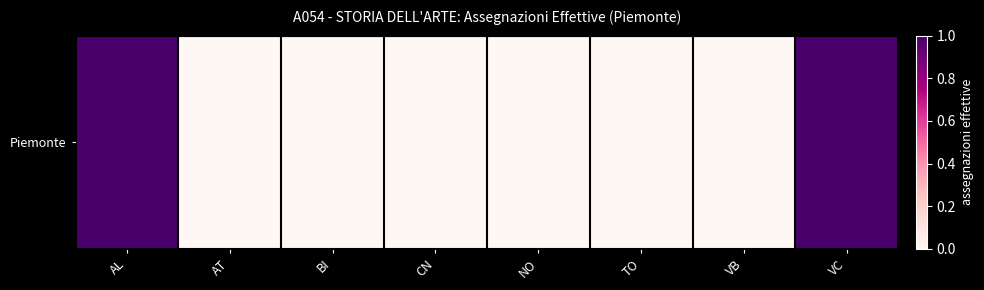

Where is the data nearest to the value 0?

AT